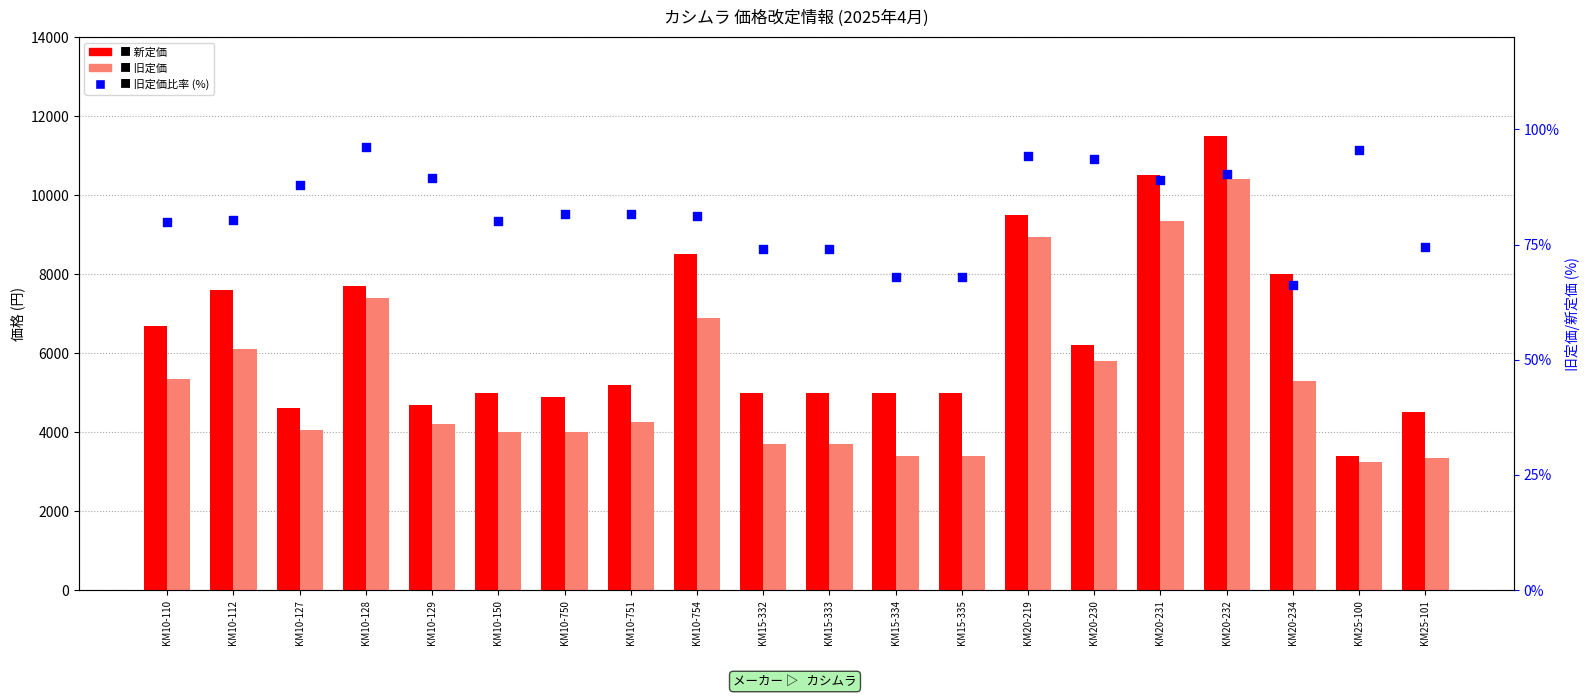

Which series reaches the maximum Y coordinate?

新定価